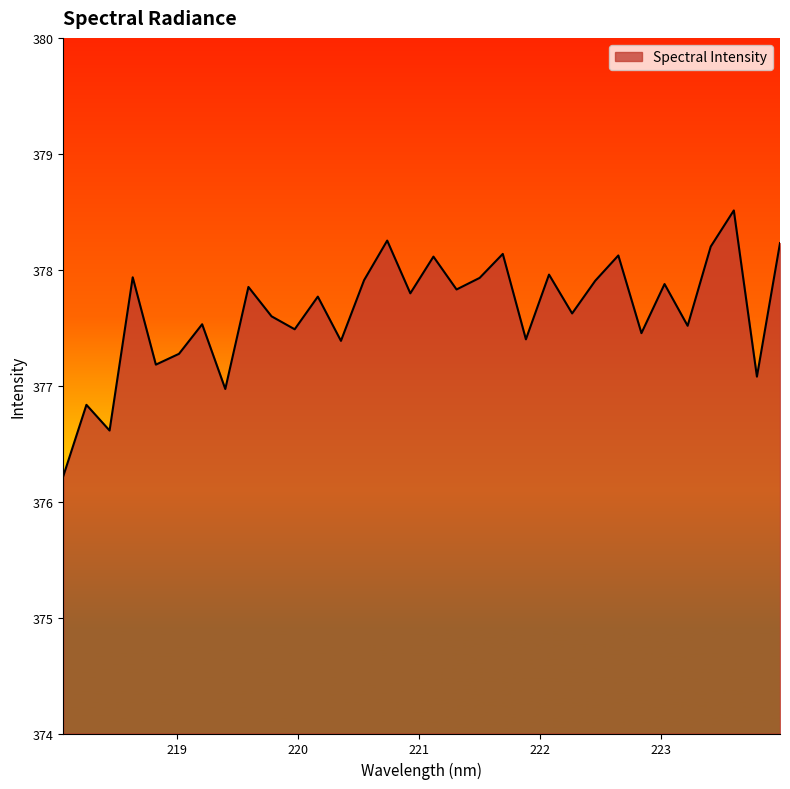

What is the difference between the maximum and minimum values?

2.3